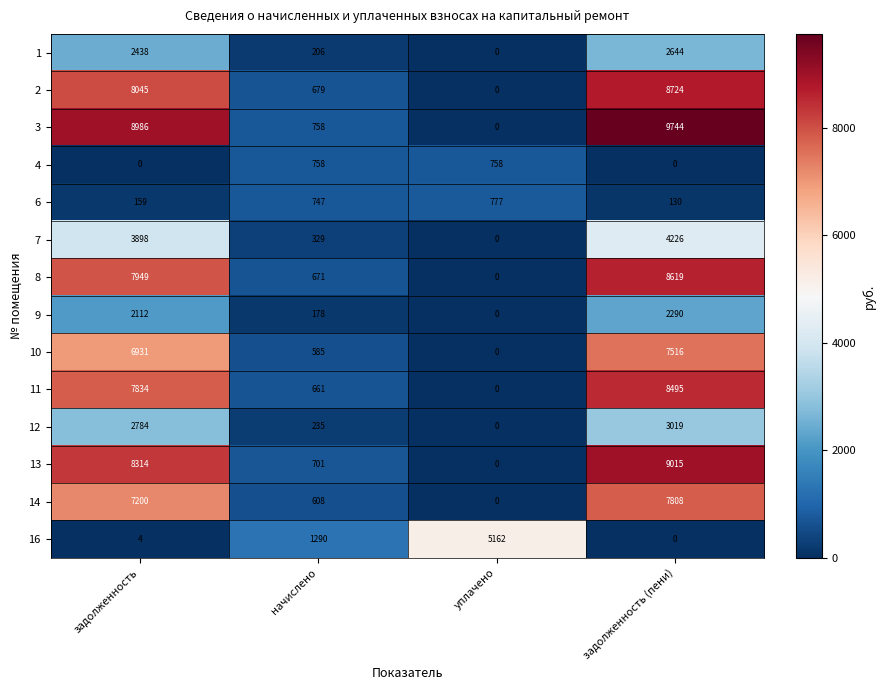

At which label does 12 reach its minimum?

уплачено